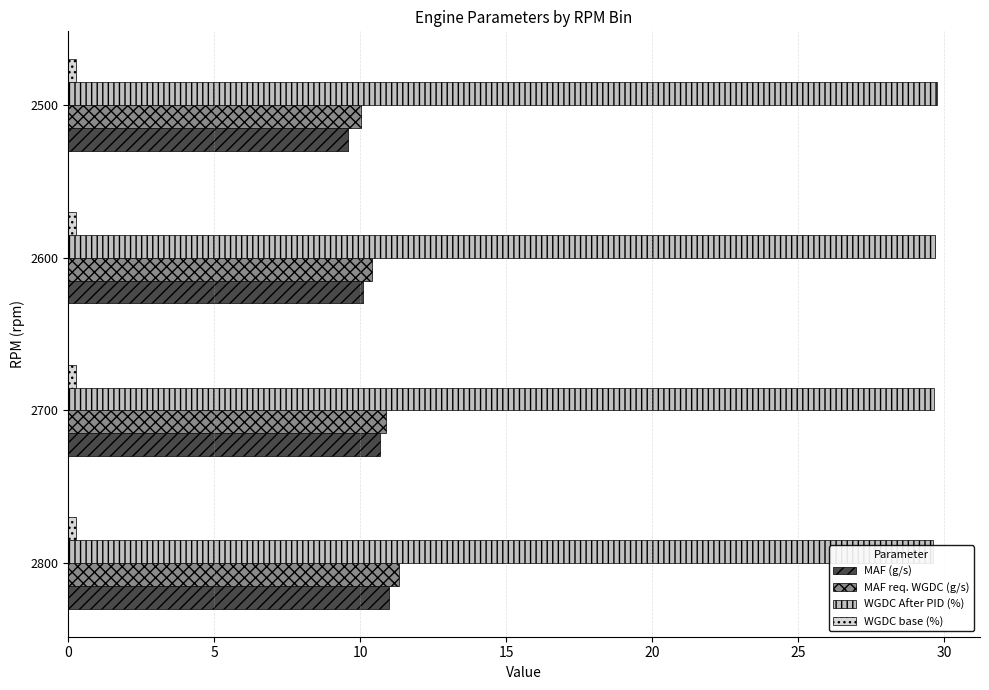

The WGDC After PID (%) series shows 17.8 at 5. True or false?

False